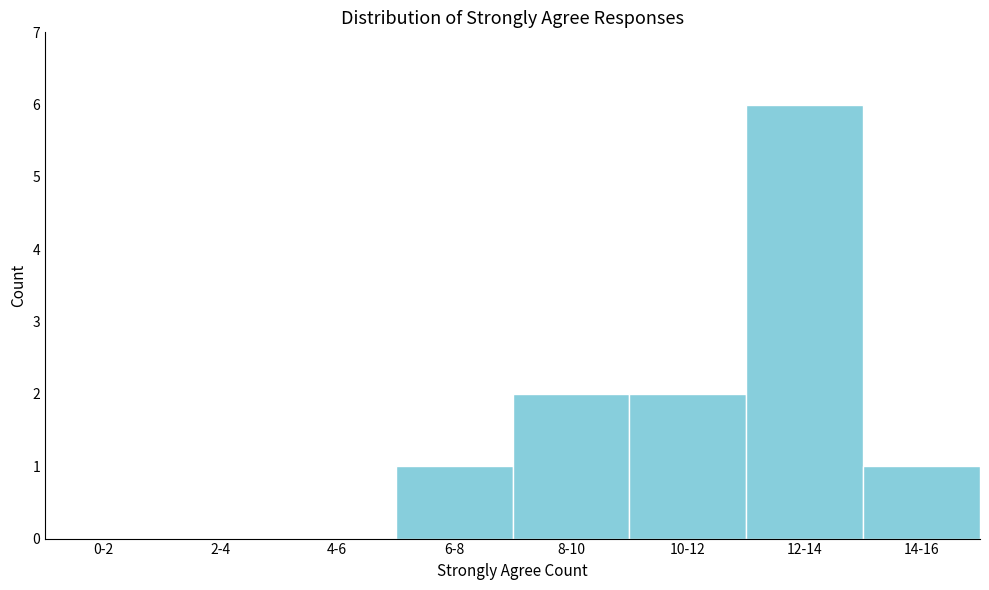

Reading left to right, transcribe all the data shown in this chart.

0-2=0	2-4=0	4-6=0	6-8=1	8-10=2	10-12=2	12-14=6	14-16=1